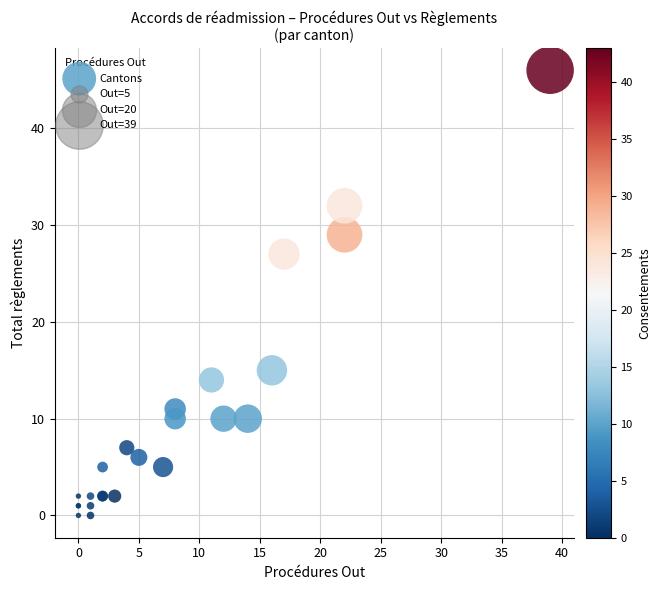

What Y value in the scatter plot is closest to 23?

27